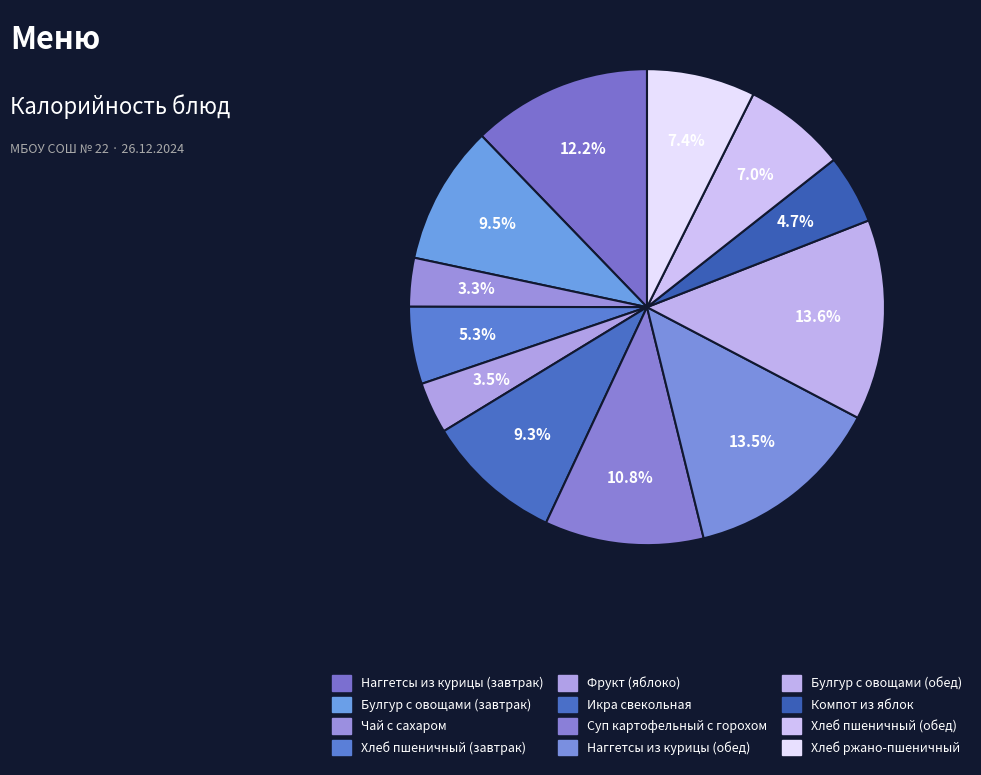

How many slices are in this pie chart?

12